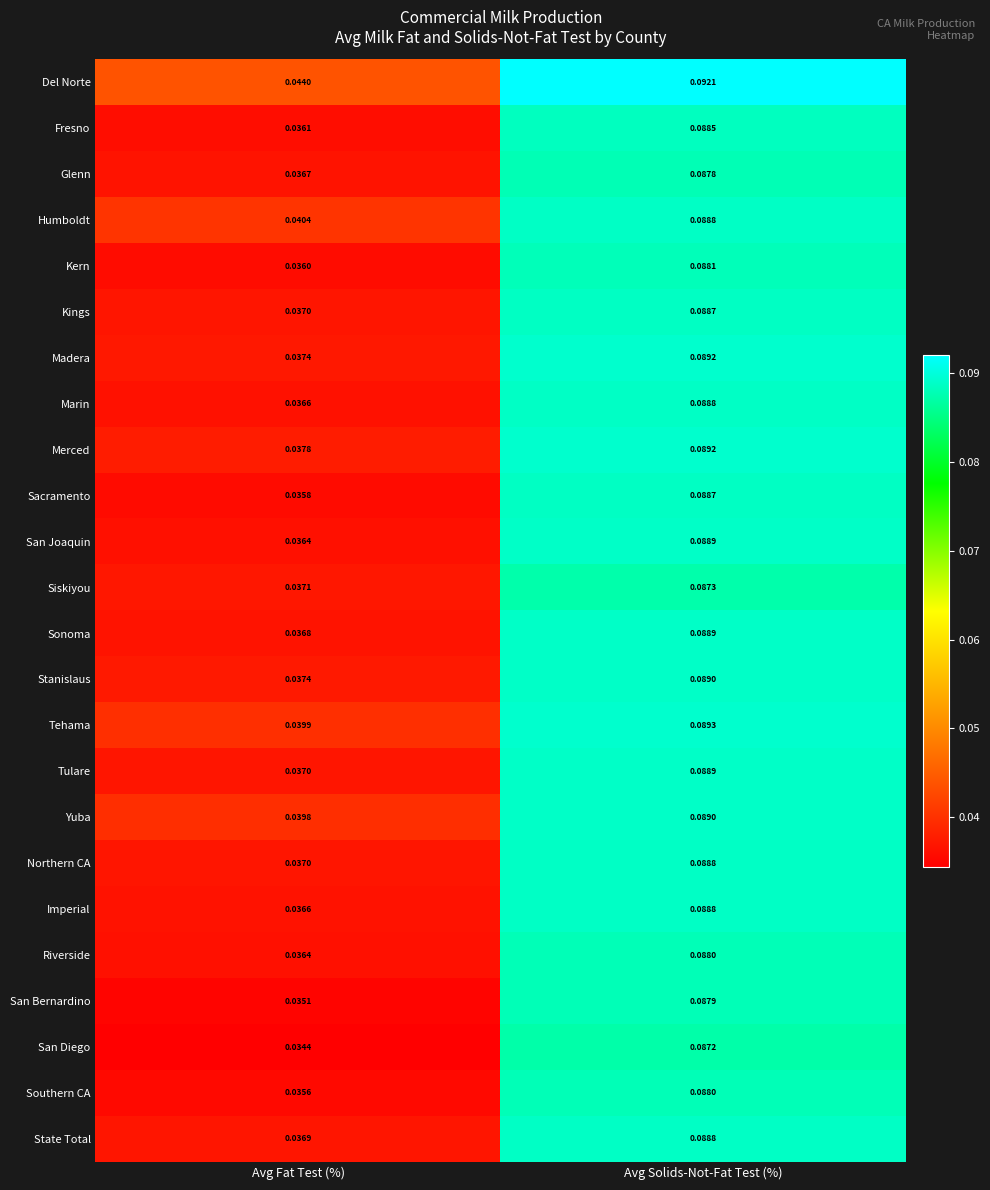

Which series has the largest total across all categories?

Del Norte